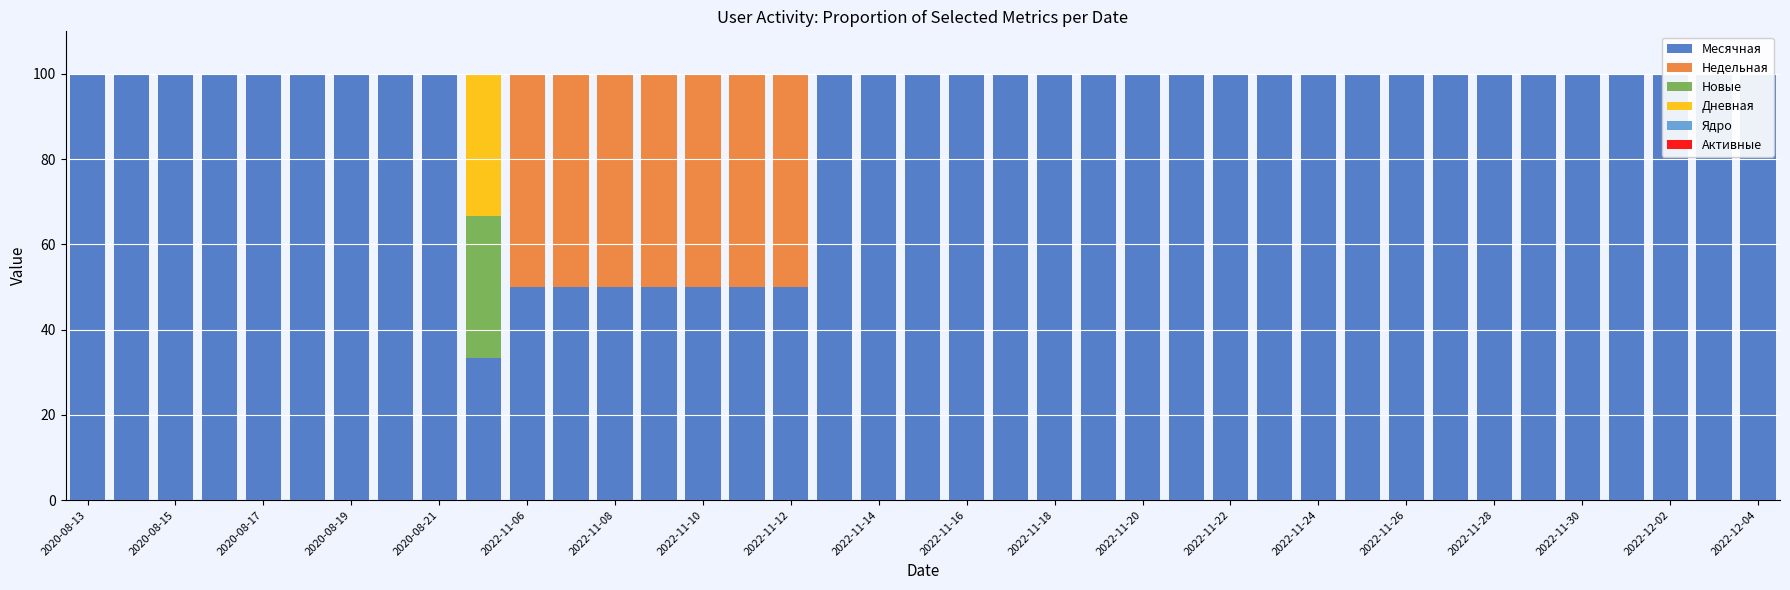

At which category does the chart reach its minimum across all series?

2020-08-13